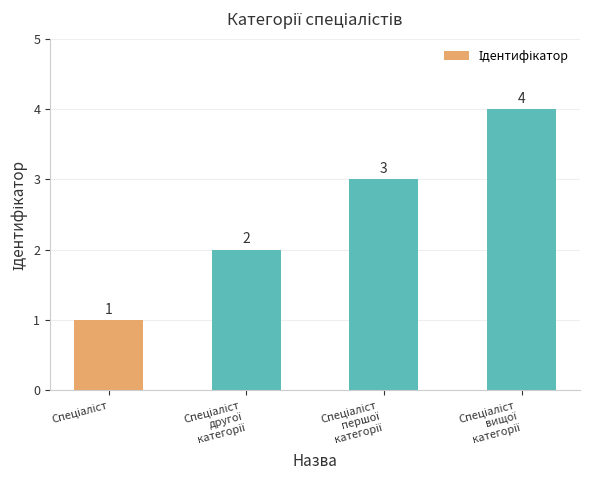

How many values are between 2 and 4?

3